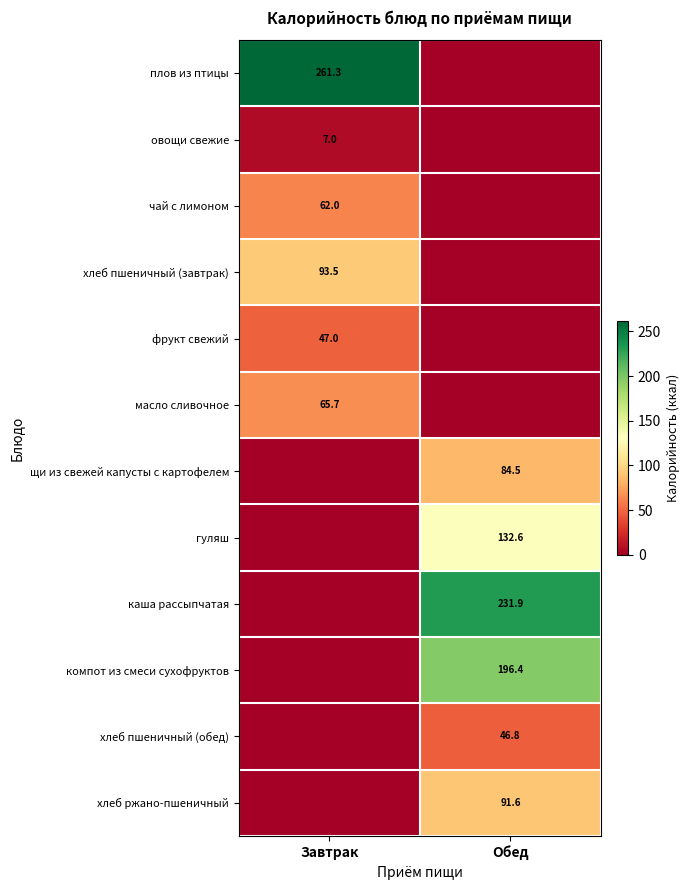

The value of компот из смеси сухофруктов at Обед is 196.4. True or false?

True